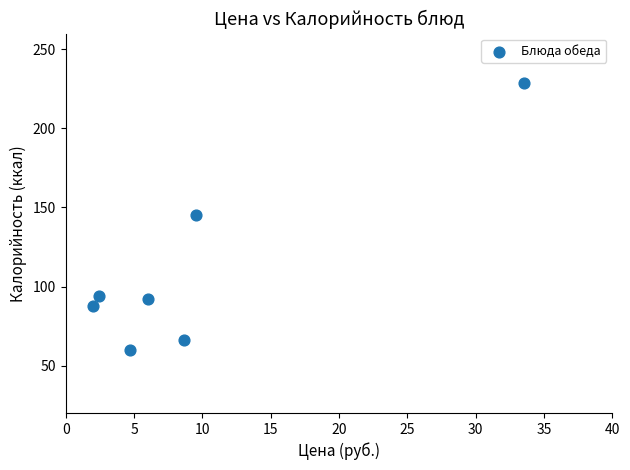

What is the average Y value?

111